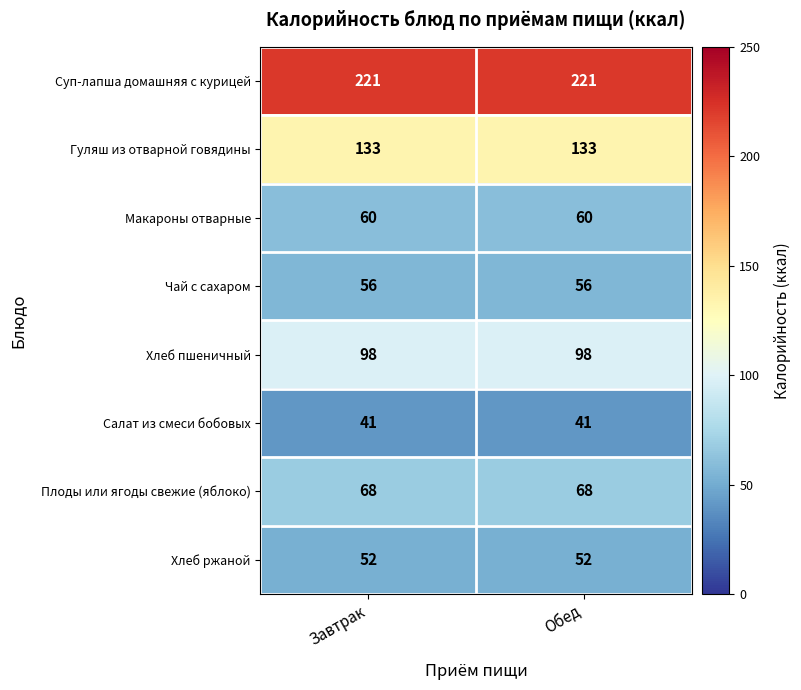

Which series has the largest total across all categories?

Суп-лапша домашняя с курицей